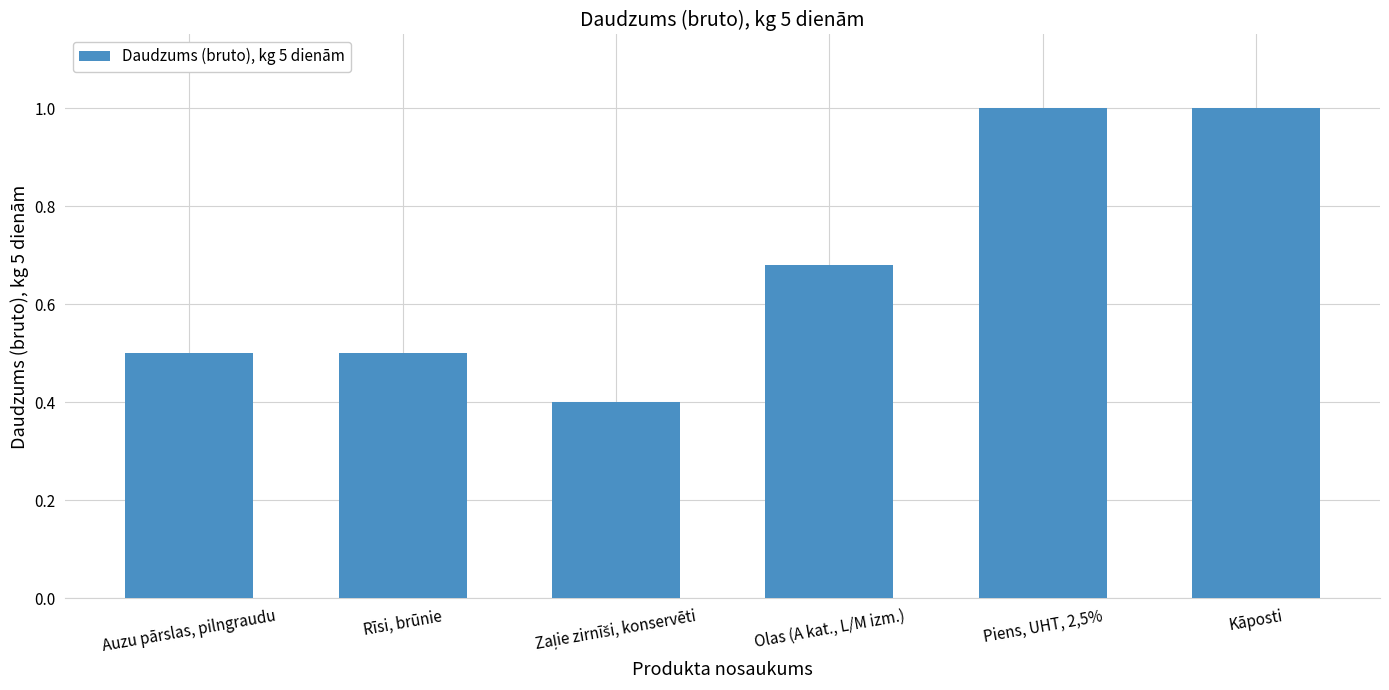

What is the change in value from Rīsi, brūnie to Kāposti?

+0.5